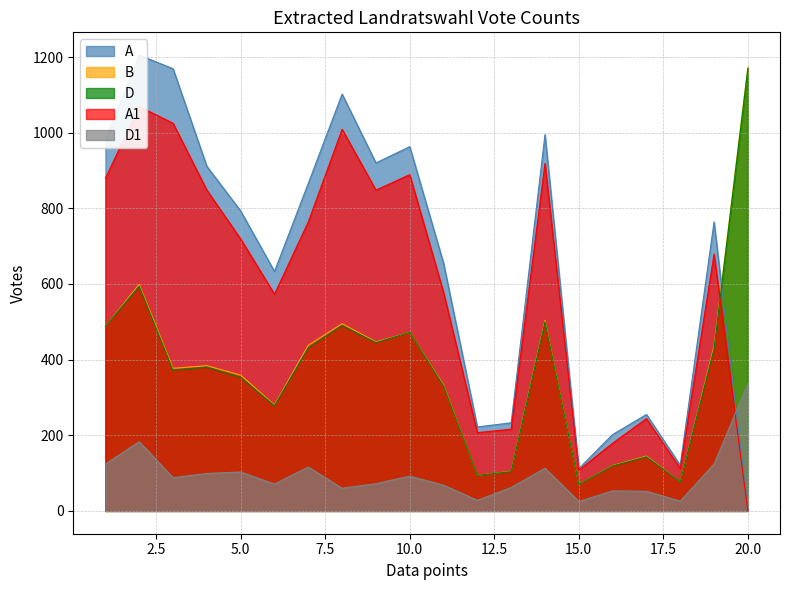

How many intersections are there between B and A?

1